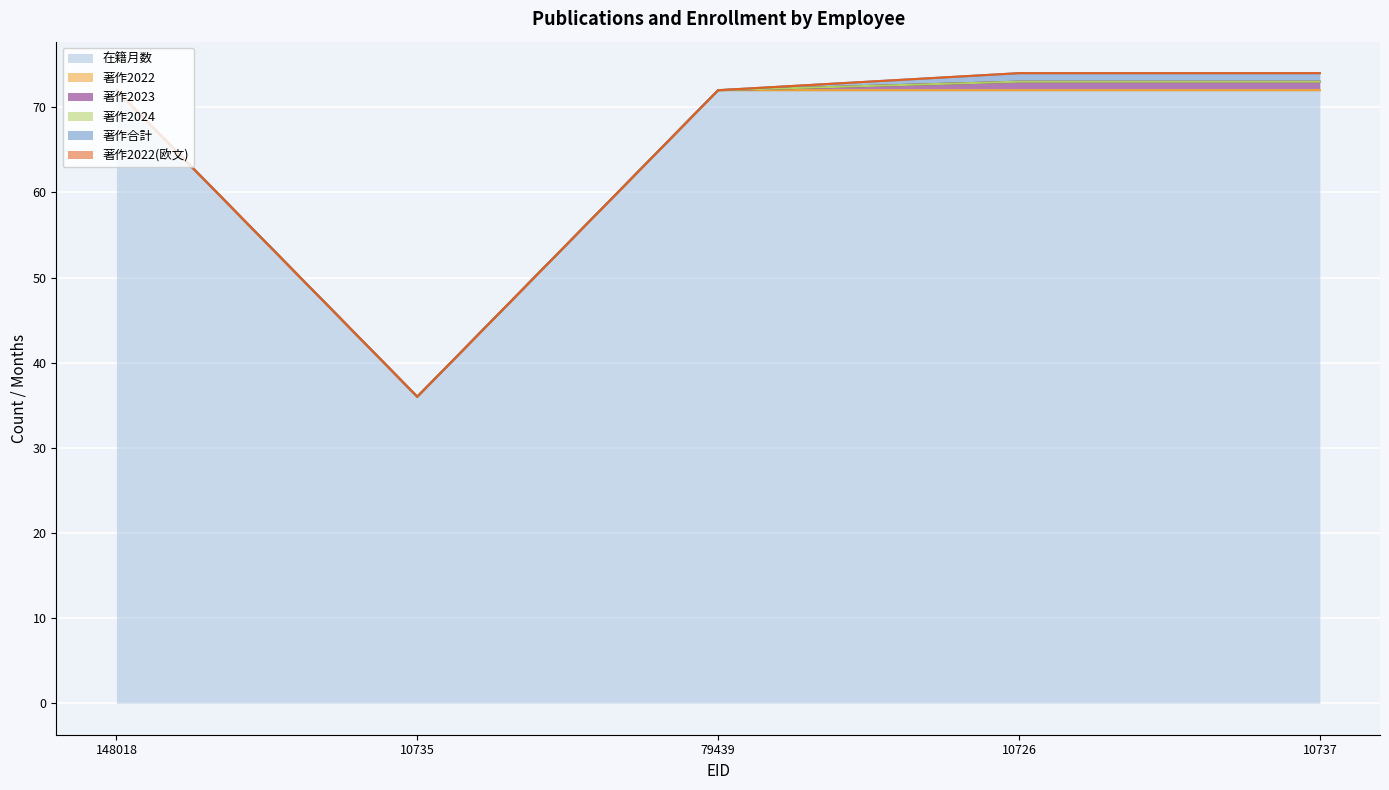

Reading left to right, what are all the values shown in this chart?

在籍月数: 72	36	72	72	72
著作2022: 0	0	0	0	0
著作2023: 0	0	0	1	1
著作2024: 0	0	0	0	0
著作合計: 0	0	0	1	1
著作2022(欧文): 0	0	0	0	0